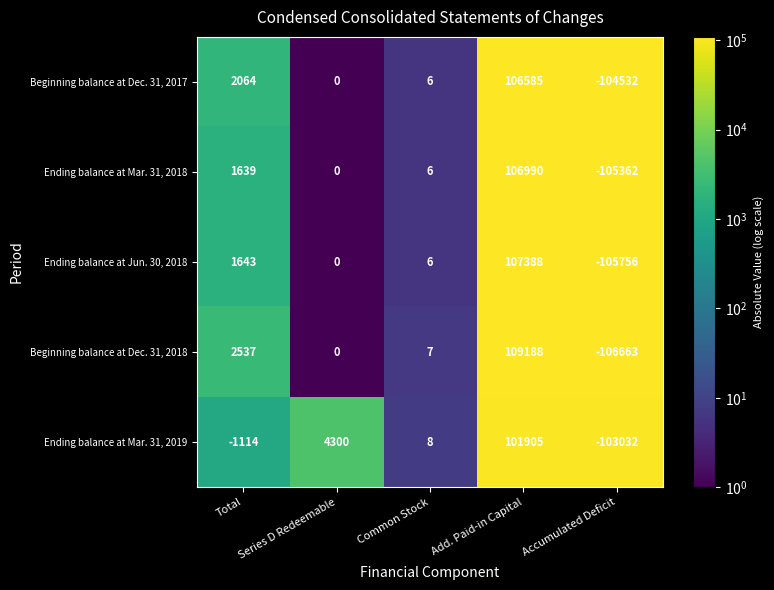

How many distinct data groups are displayed?

5